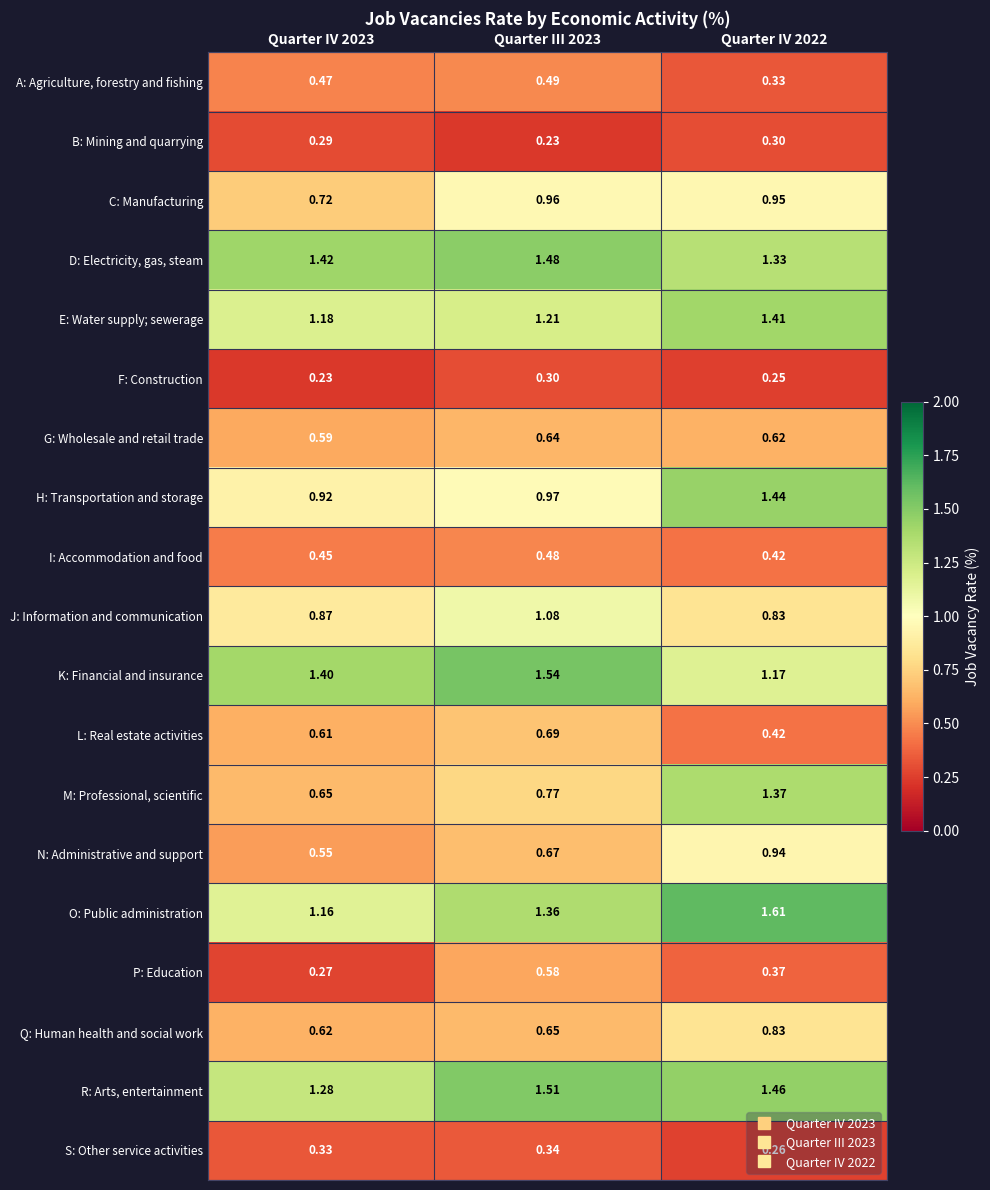

At Quarter III 2023, list the series in order from largest to smallest.

K: Financial and insurance, R: Arts, entertainment, D: Electricity, gas, steam, O: Public administration, E: Water supply; sewerage, J: Information and communication, H: Transportation and storage, C: Manufacturing, M: Professional, scientific, L: Real estate activities, N: Administrative and support, Q: Human health and social work, G: Wholesale and retail trade, P: Education, A: Agriculture, forestry and fishing, I: Accommodation and food, S: Other service activities, F: Construction, B: Mining and quarrying